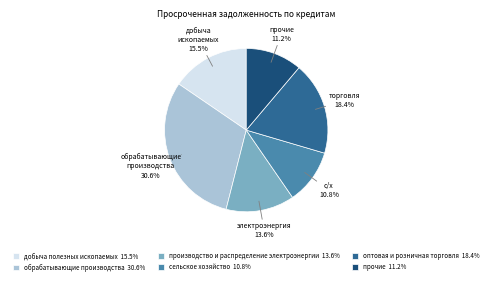

To the nearest percent, what is the average slice percentage?

17%